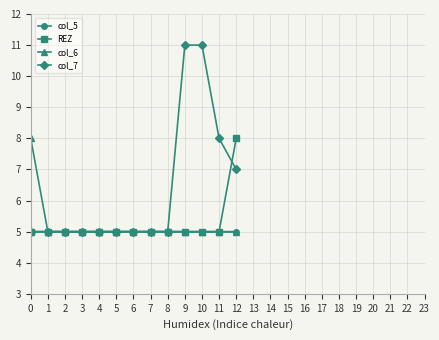

What value does the col_6 series have at 10?

5